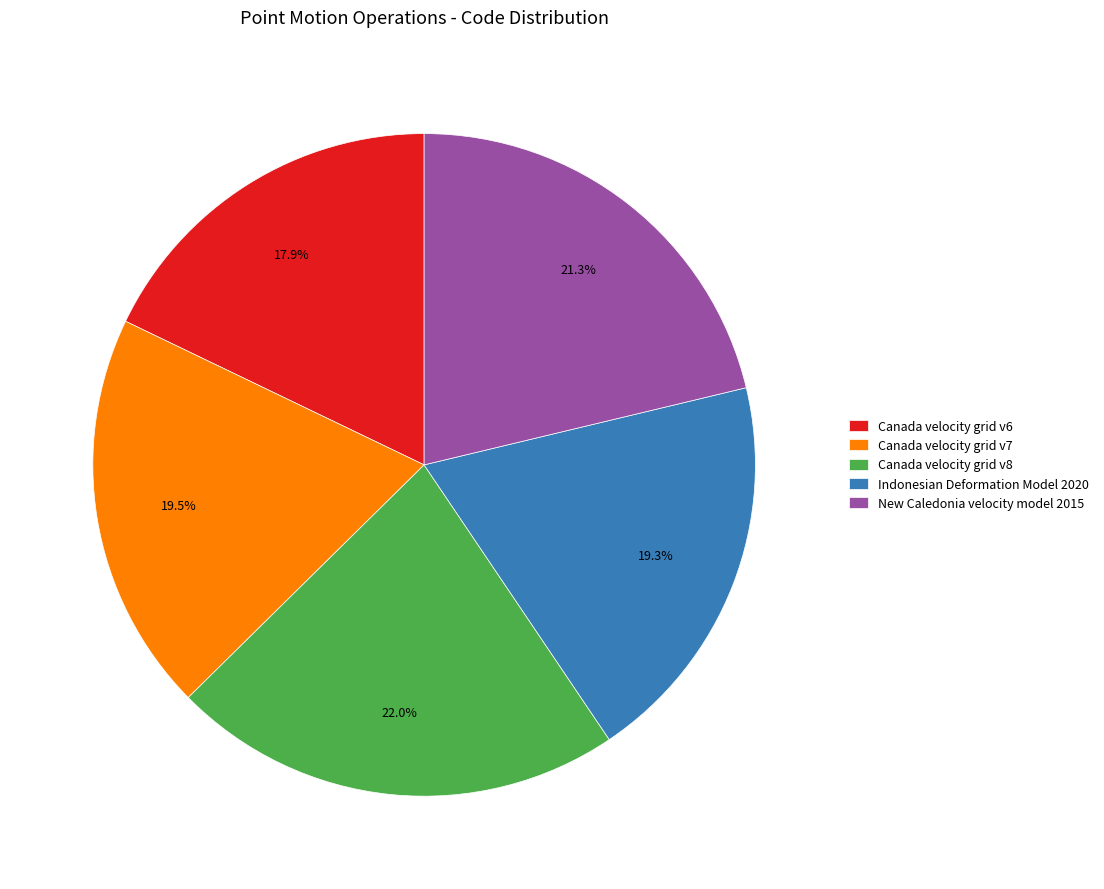

To the nearest percent, what is the average slice percentage?

20%